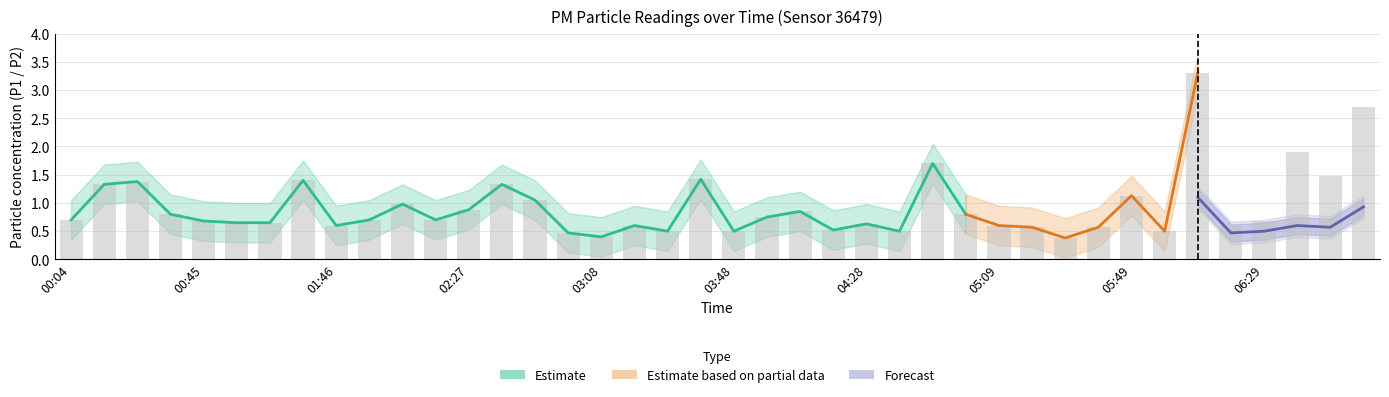

True or false: the data shows 0.4 at 00:04.

False